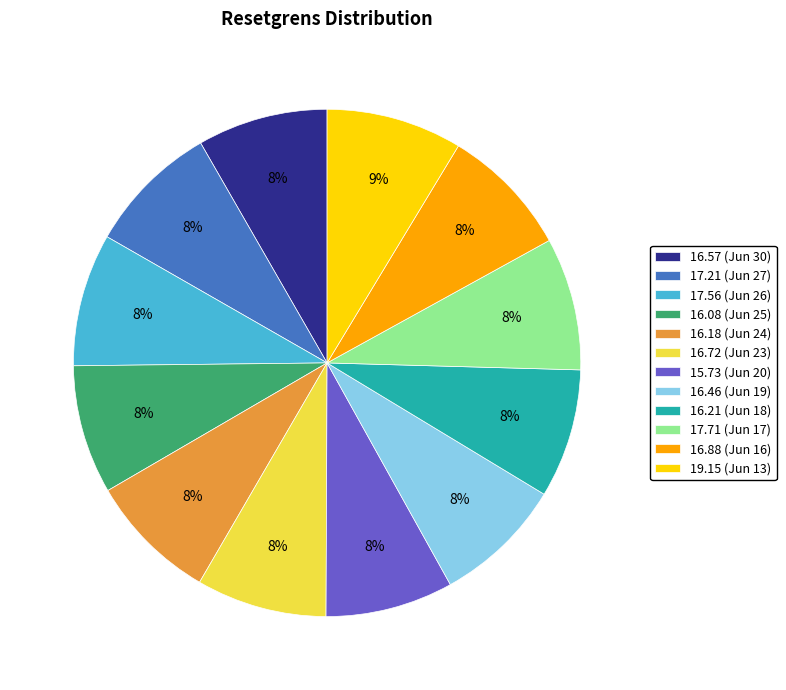

Does 17.56 represent more than half of the total?

No